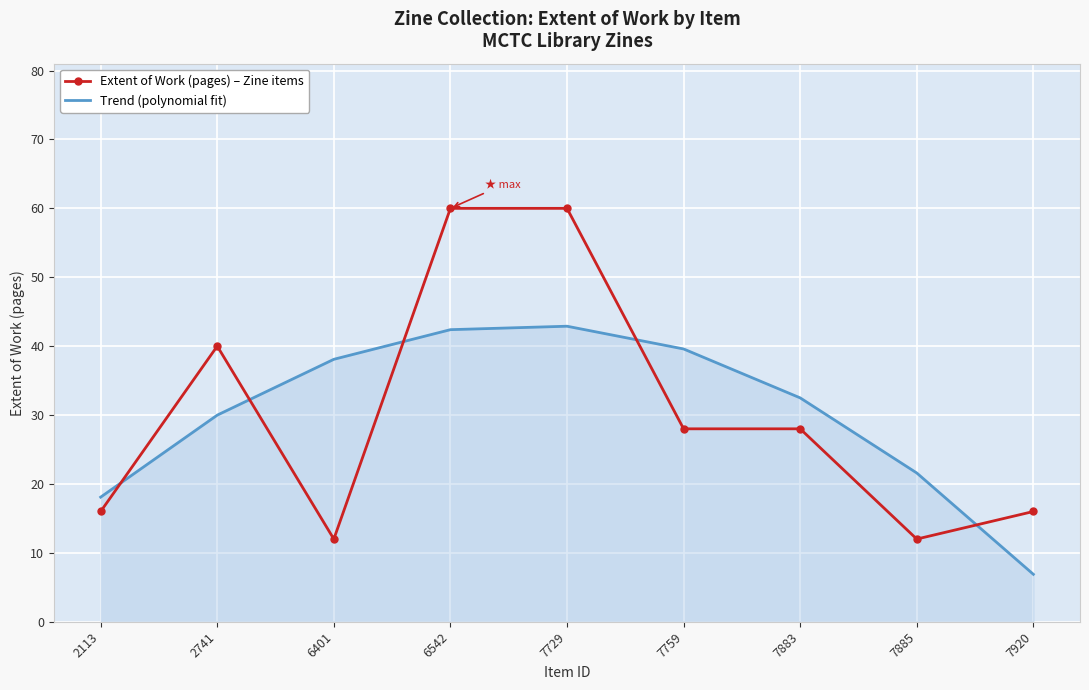

What is the sum of all Extent of Work (pages) – Zine items values?

272.0